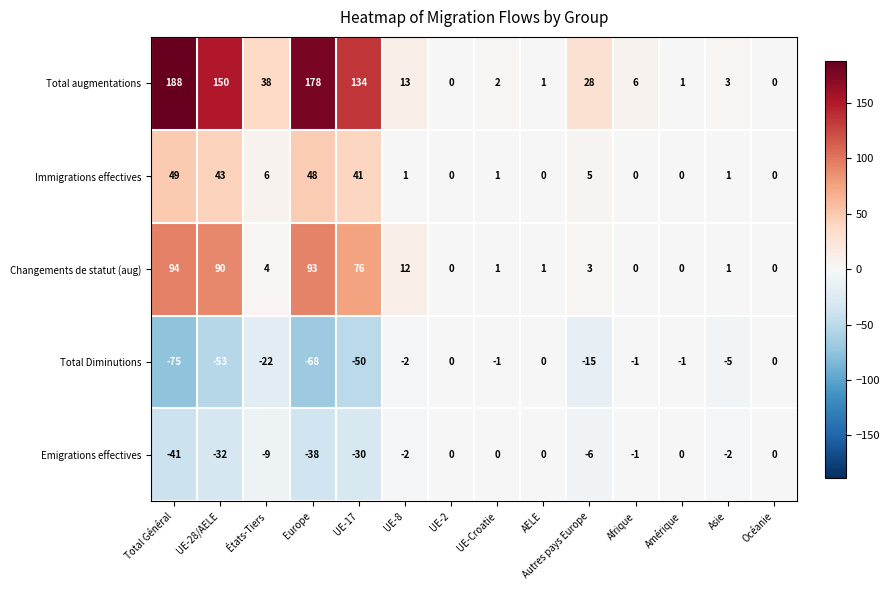

What is the highest value of the Immigrations effectives series?

49